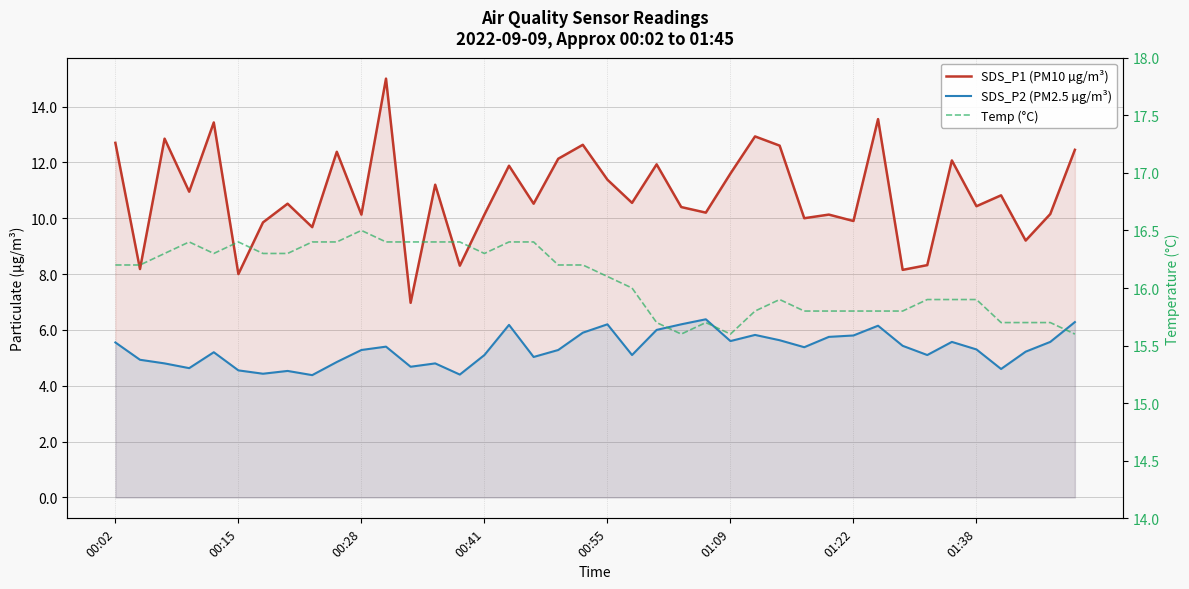

Rank the series by their maximum value, from highest to lowest.

Temp (°C), SDS_P1 (PM10 µg/m³), SDS_P2 (PM2.5 µg/m³)